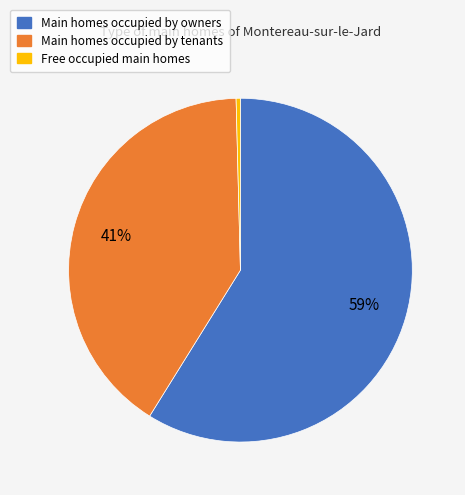

True or false: Main homes occupied by owners accounts for 59% of the total.

True